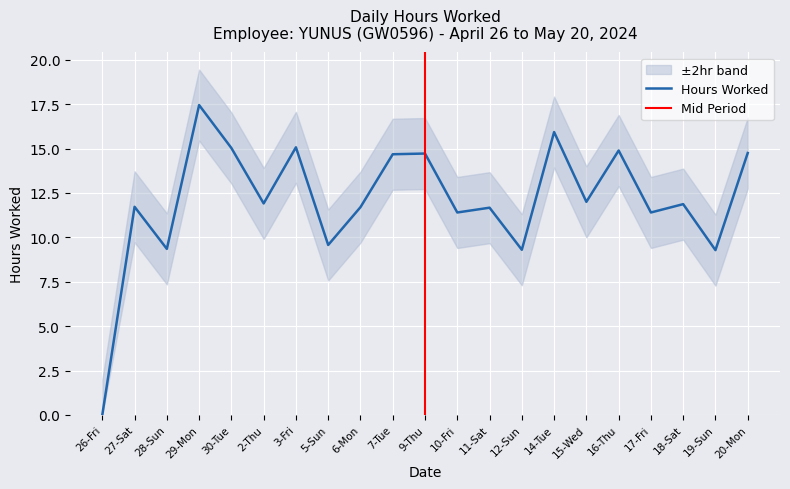

What is the change in value from 14-Tue to 17-Fri?

-4.5